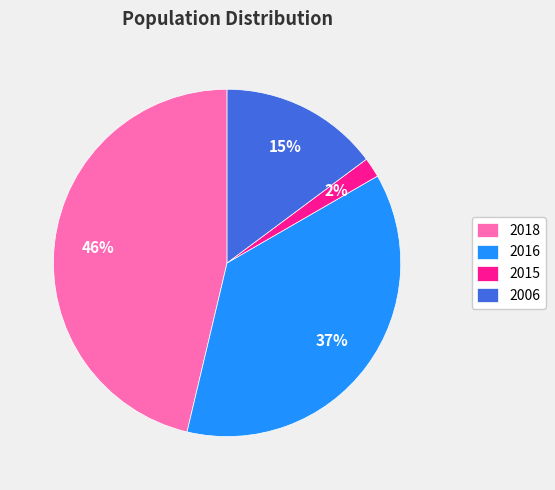

Which has a higher value, 2018 or 2006?

2018